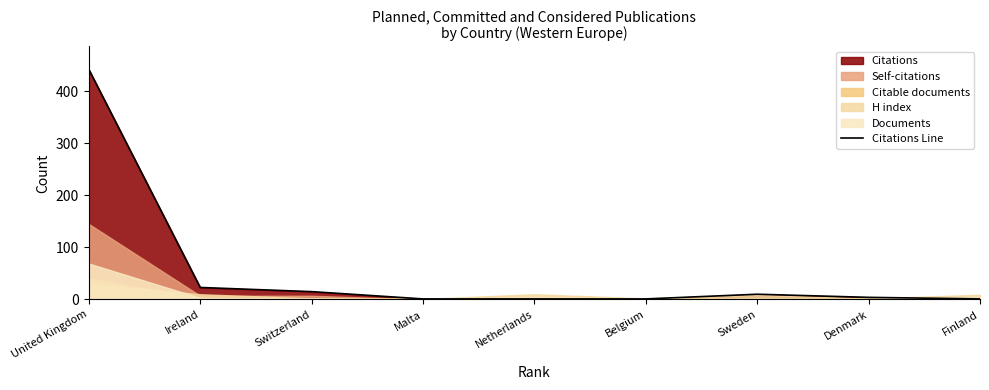

Where is the data nearest to the value 221?

Ireland